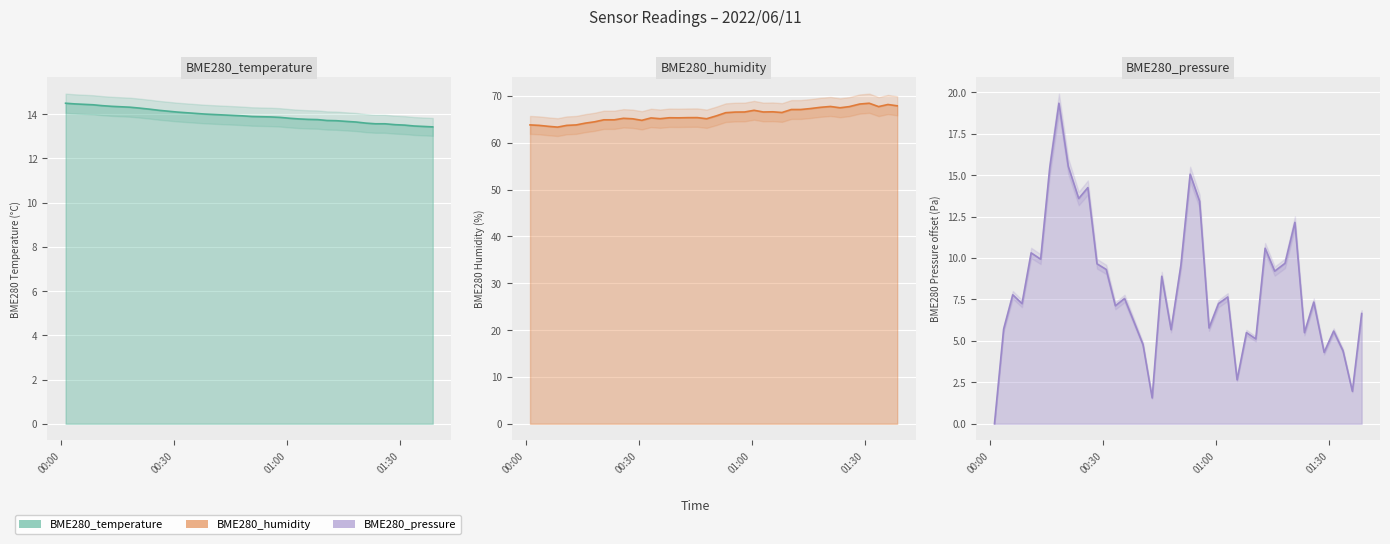

How many times do BME280_temperature line and BME280_pressure line cross each other?

6